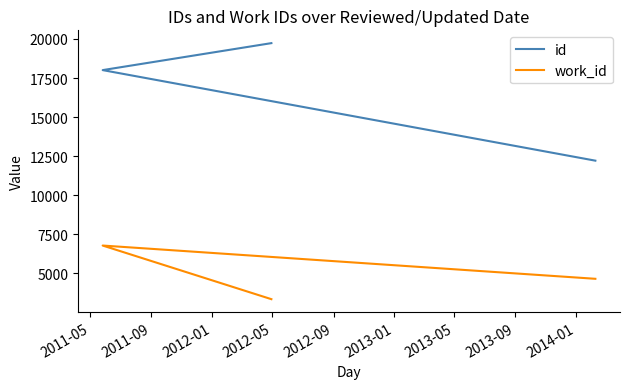

What is the difference between the id values at 2012-01 and 2011-09?

1728